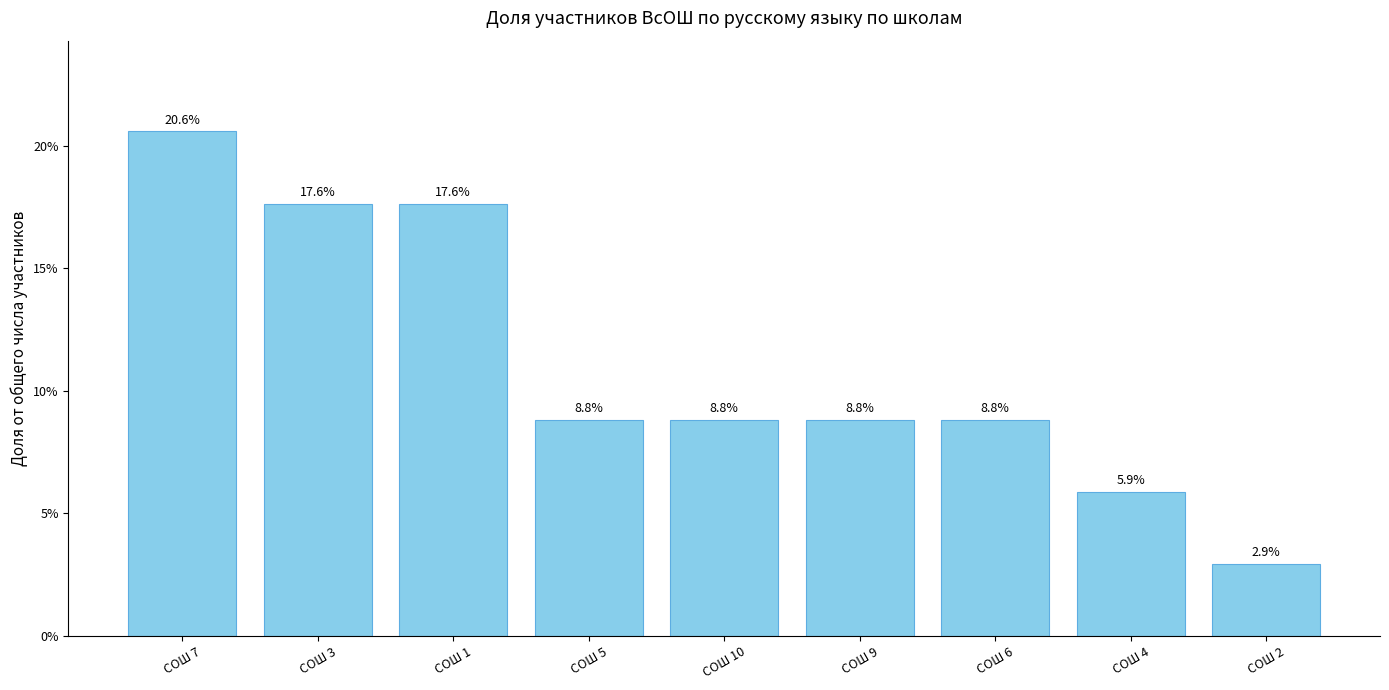

How many series are shown in this chart?

1